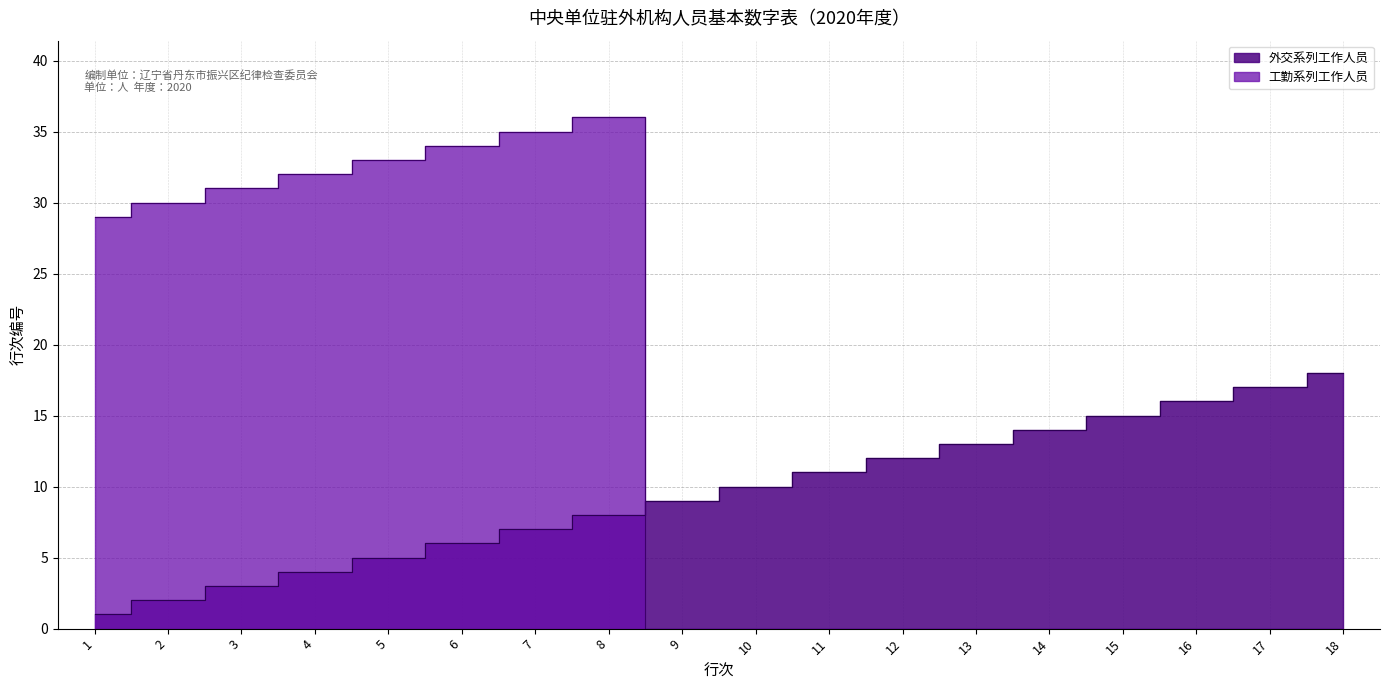

What is the value of the 外交系列工作人员 point at the 5th from the left?

5